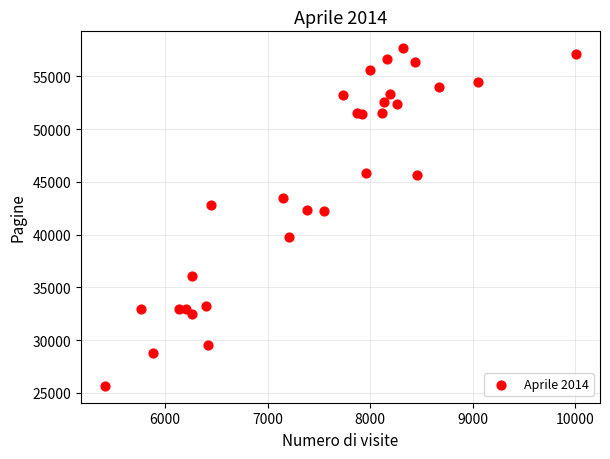

What is the range of X values (max minus min)?

4597